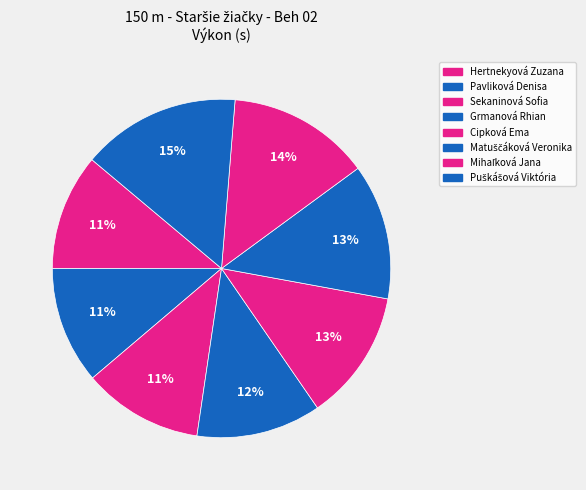

True or false: Mihaľková Jana accounts for 14% of the total.

True